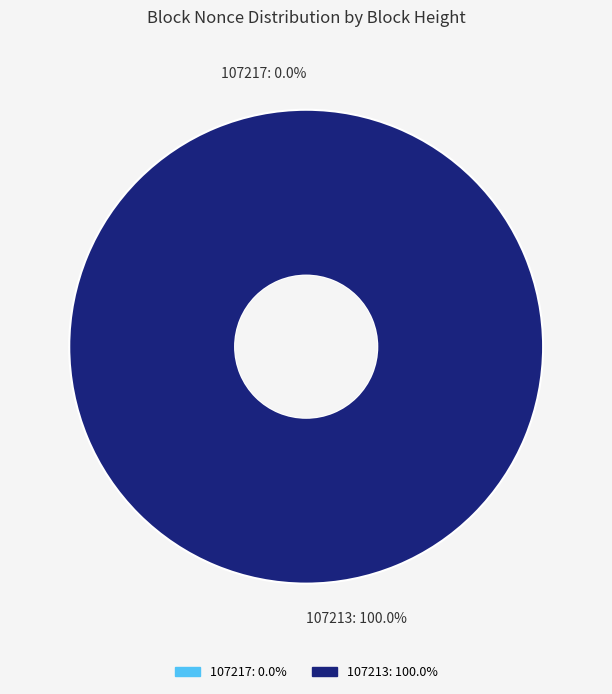

To the nearest percent, what is the difference between the largest and smallest slice percentages?

100%